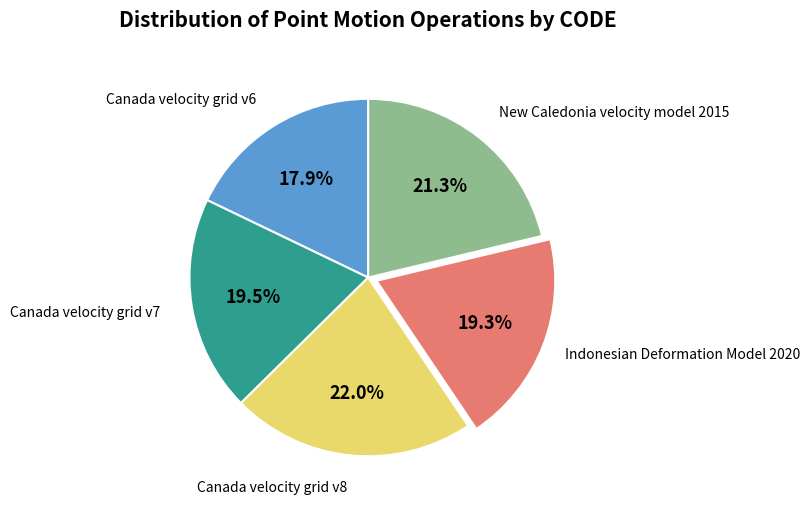

How many segments does this pie chart have?

5